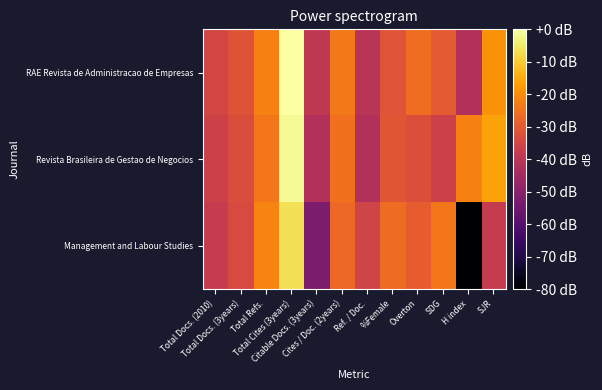

Reading right to left, transcribe all the data shown in this chart.

RAE Revista de Administracao de Empresas: SJR=-19.2	H index=-42.2	SDG=-29.9	Overton=-25.8	%Female=-31.0	Ref. / Doc.=-40.6	Cites / Doc. (2years)=-23.5	Citable Docs. (3years)=-39.2	Total Cites (3years)=0.0	Total Refs.=-22.4	Total Docs. (3years)=-31.3	Total Docs. (2010)=-34.9
Revista Brasileira de Gestao de Negocios: SJR=-16.3	H index=-22.4	SDG=-36.1	Overton=-32.3	%Female=-30.8	Ref. / Doc.=-42.2	Cites / Doc. (2years)=-25.3	Citable Docs. (3years)=-42.2	Total Cites (3years)=-1.5	Total Refs.=-23.9	Total Docs. (3years)=-32.9	Total Docs. (2010)=-36.1
Management and Labour Studies: SJR=-38.1	H index=-120.0	SDG=-23.8	Overton=-29.3	%Female=-26.2	Ref. / Doc.=-35.3	Cites / Doc. (2years)=-26.6	Citable Docs. (3years)=-52.6	Total Cites (3years)=-6.4	Total Refs.=-21.8	Total Docs. (3years)=-33.5	Total Docs. (2010)=-38.1